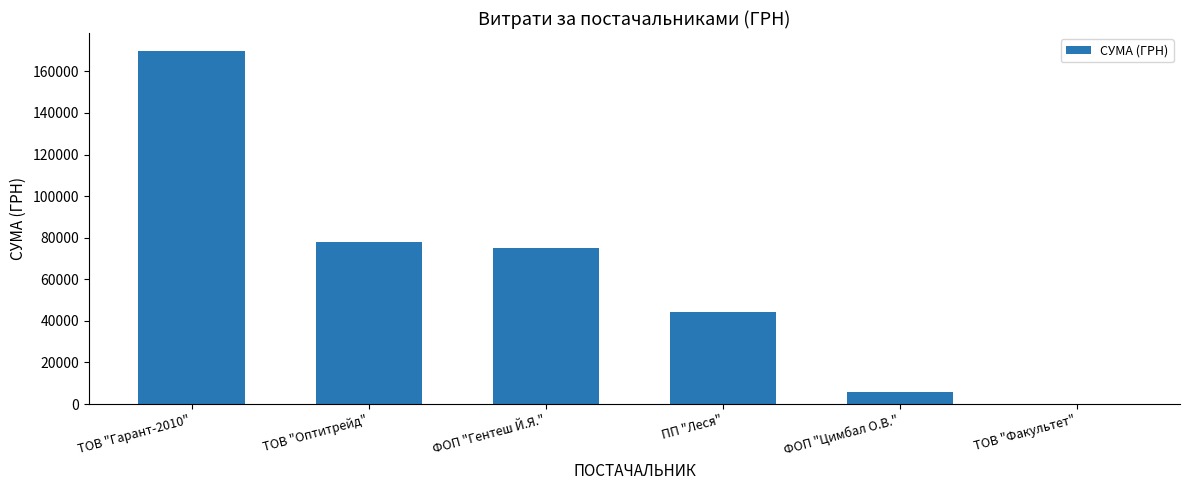

What is the sum of the values at ТОВ "Гарант-2010" and ПП "Леся"?

214181.1